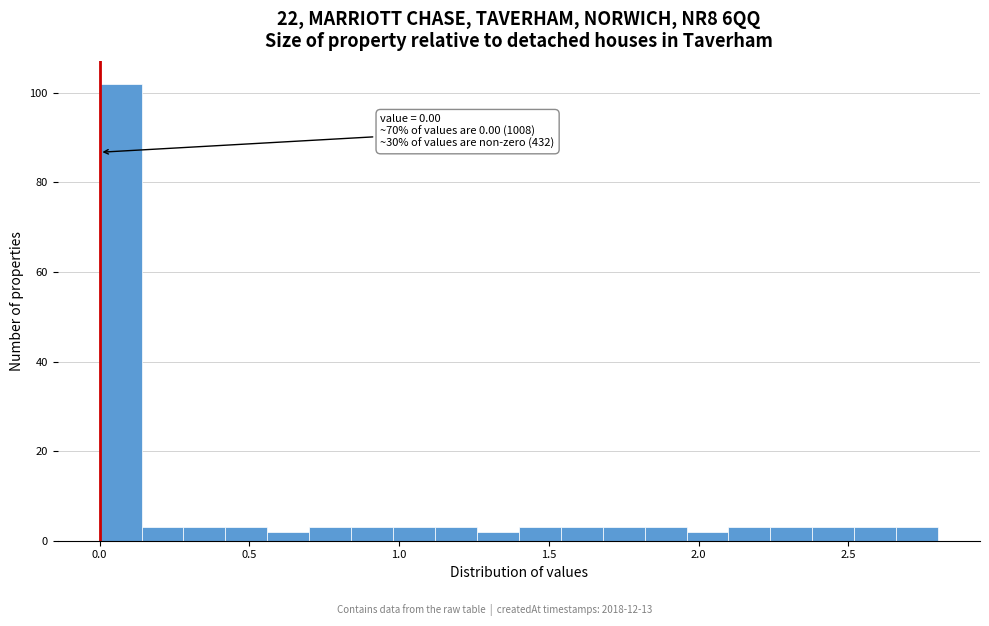

Around what value on the x-axis is the tallest bar? Give the approximate position of its centre, as read against the axis.

0.05